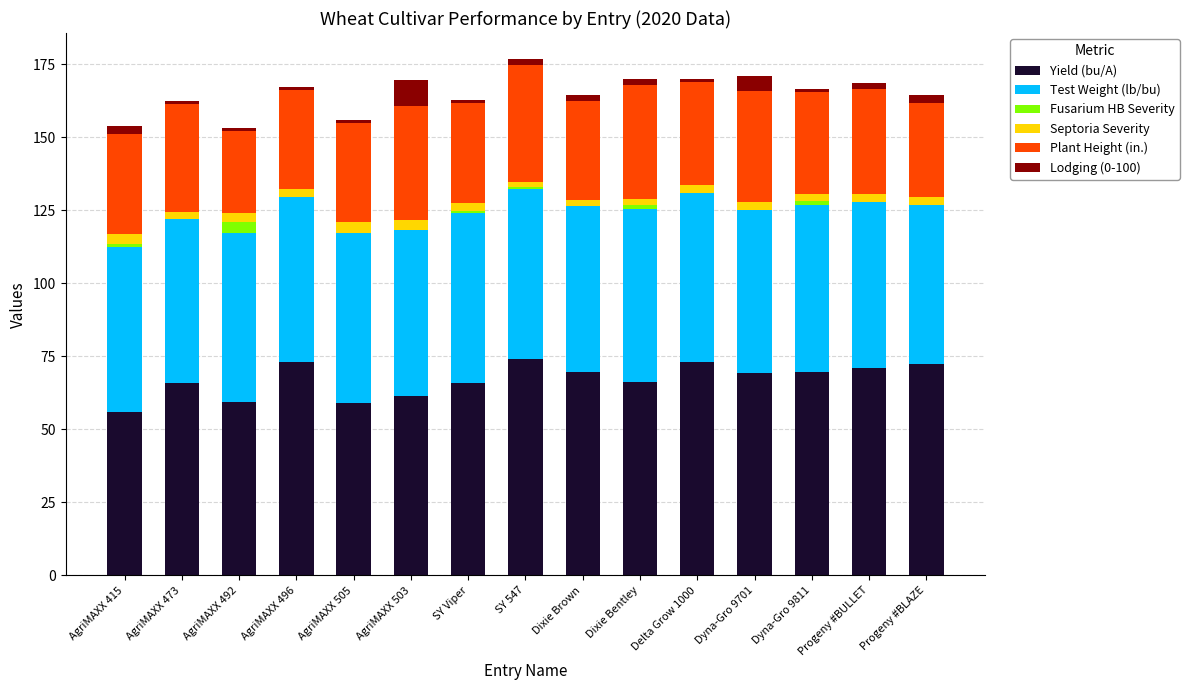

What is the highest value of the Yield (bu/A) series?

74.0